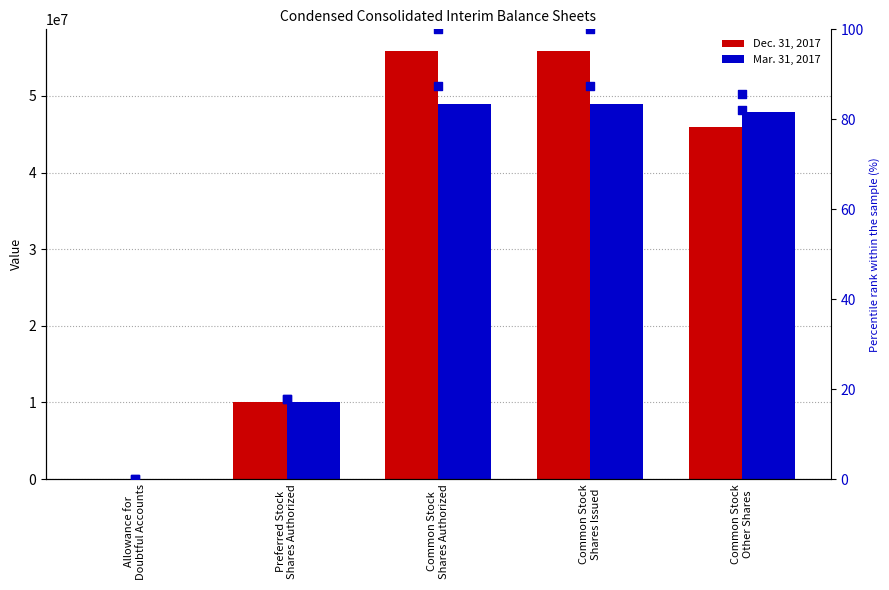

Is the value of Mar. 31, 2017 at Allowance for
Doubtful Accounts greater than the value of Dec. 31, 2017 at Common Stock
Shares Issued?

No